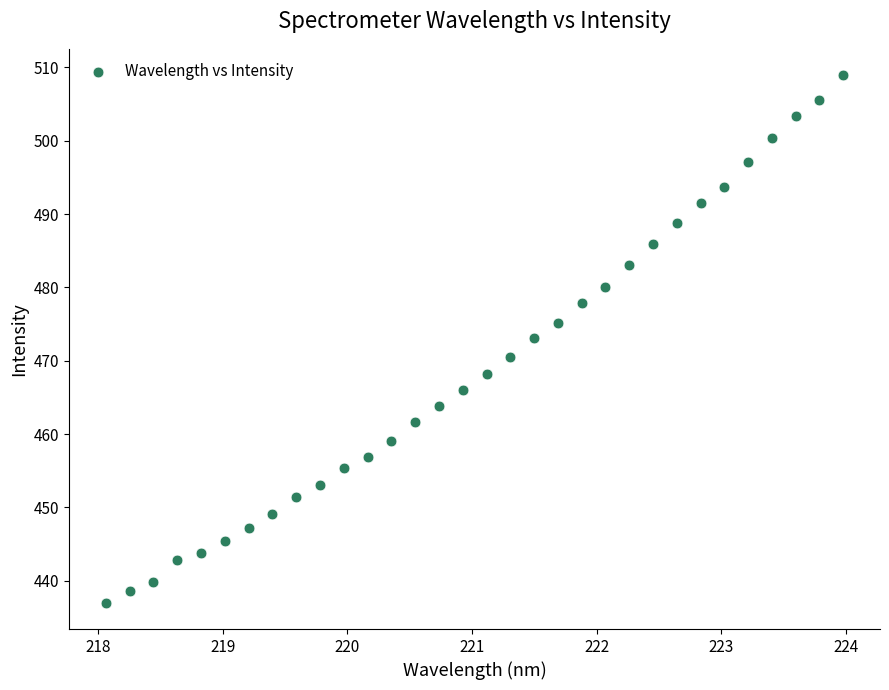

What is the range of Y values (max minus min)?

71.9